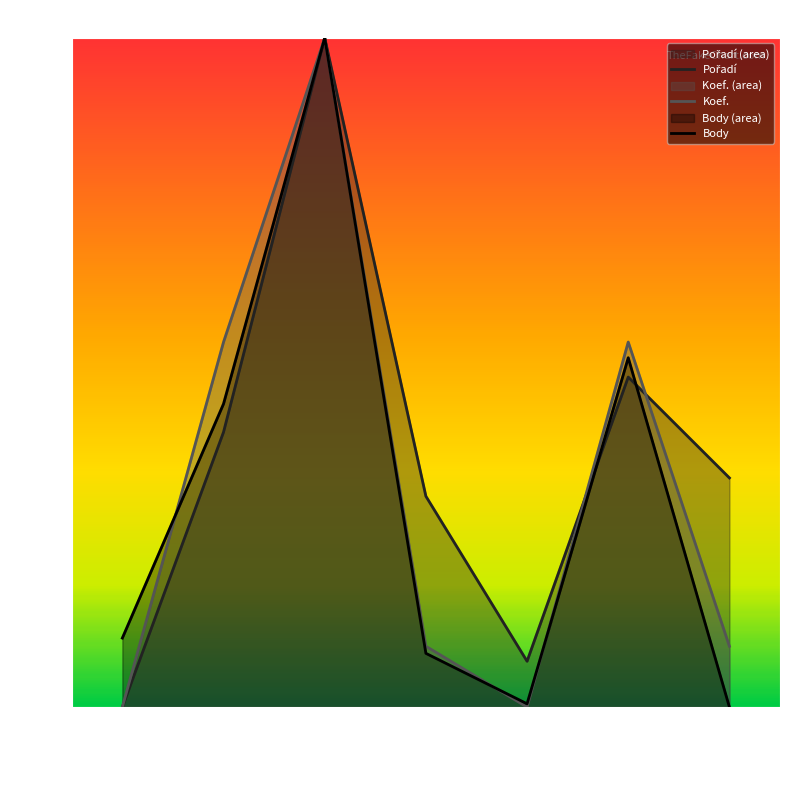

What is the value of the Pořadí point at the 5th from the left?

6.8